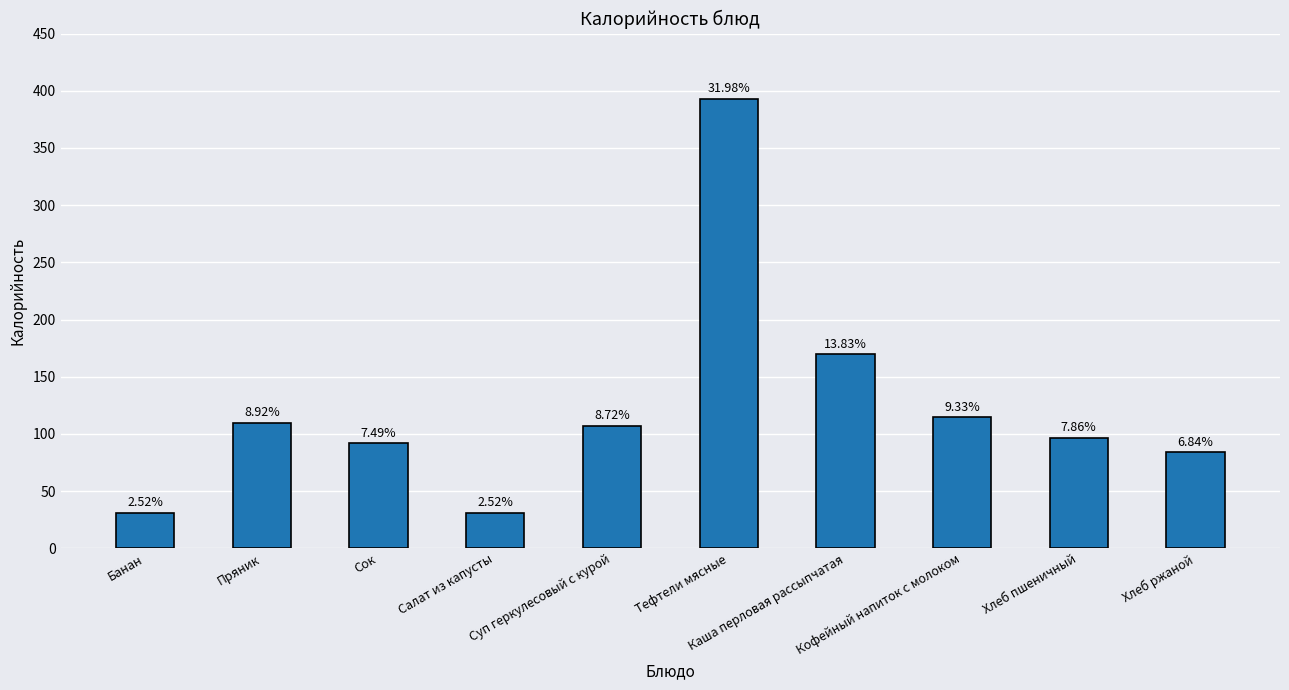

Between Хлеб ржаной and Суп геркулесовый с курой, which is larger?

Суп геркулесовый с курой